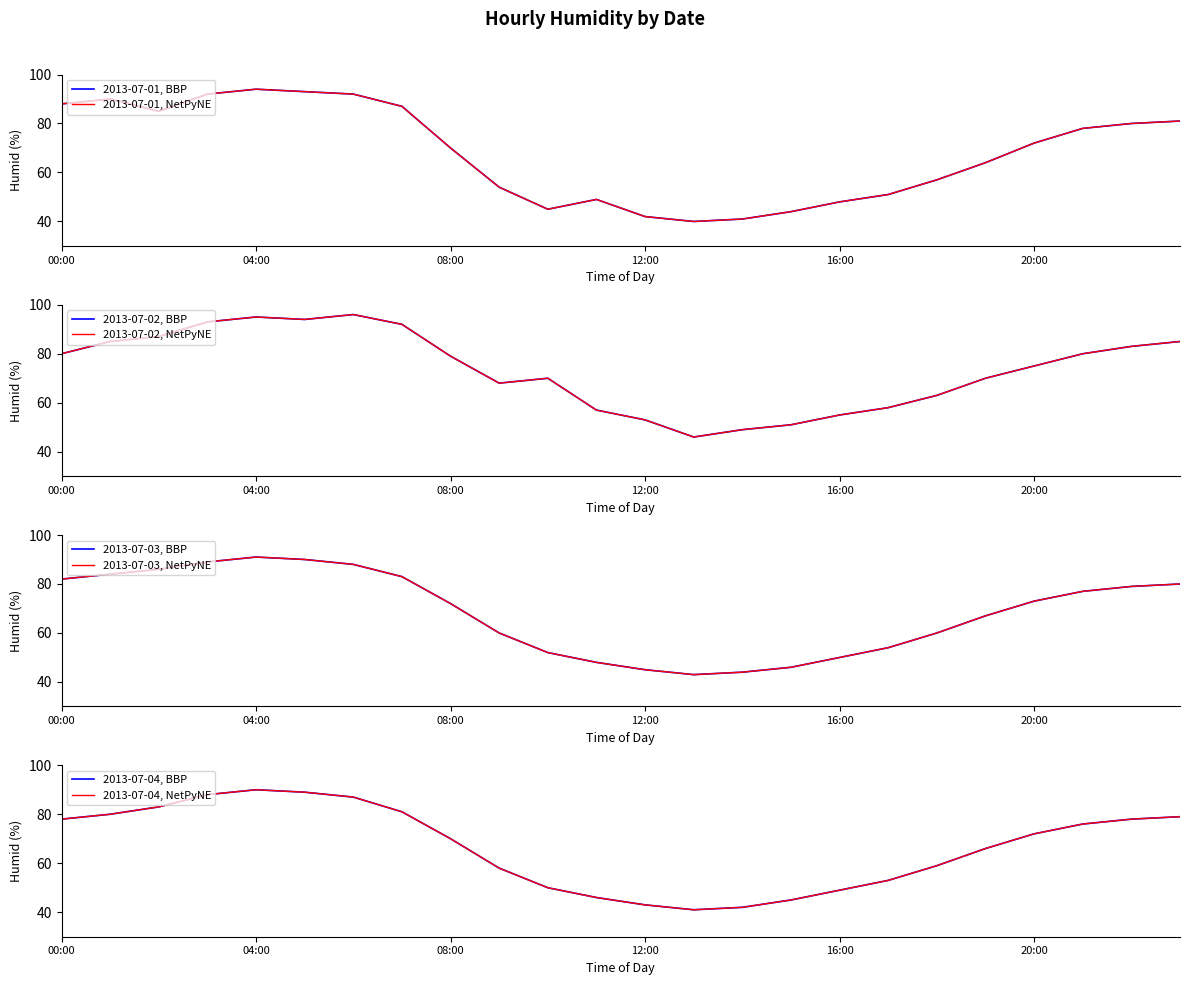

In 2013-07-04, how many points are higher than both neighbors (excluding endpoints)?

1